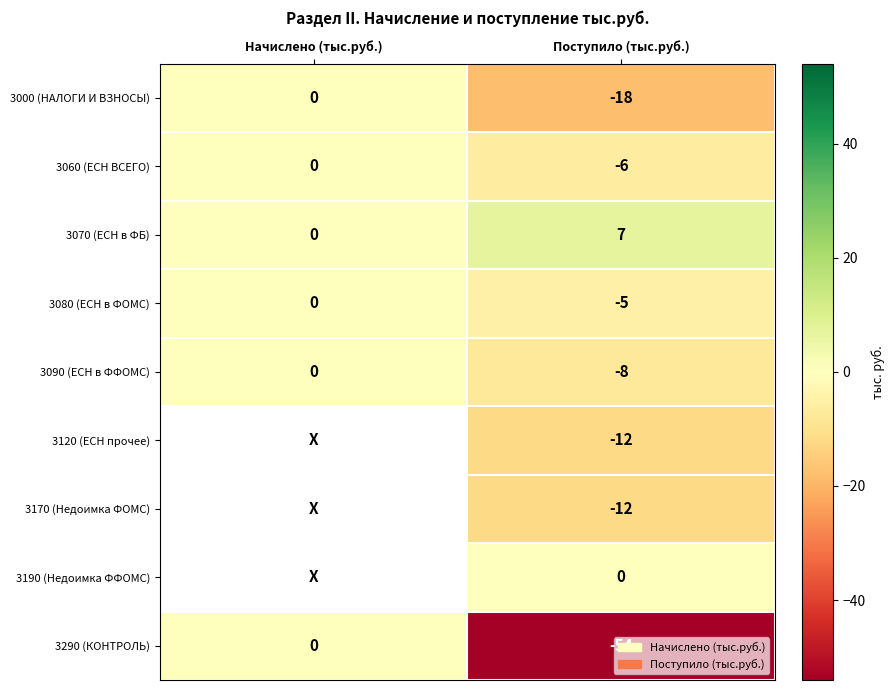

What is the average value of the 3090 (ЕСН в ФФОМС) series?

-4